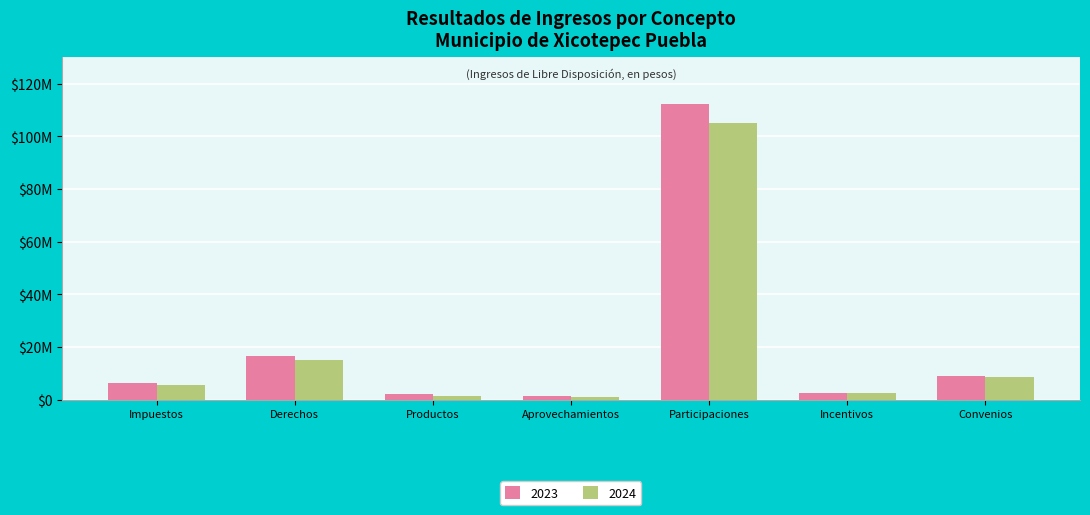

Are the bars horizontal?

No